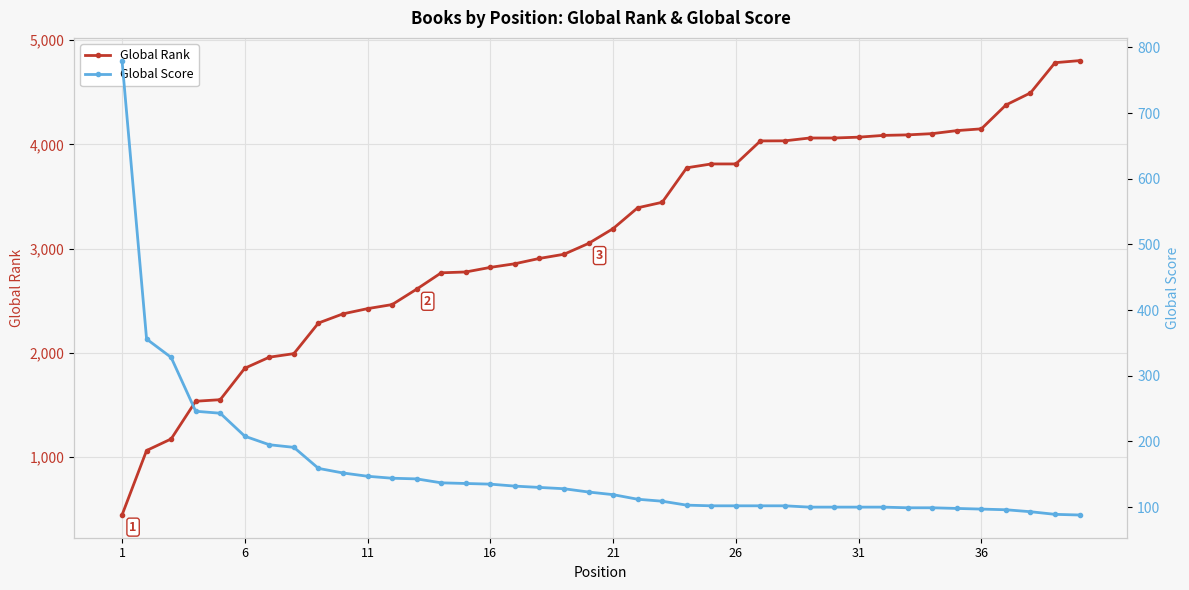

What are all the series names shown in the legend?

Global Rank, Global Score